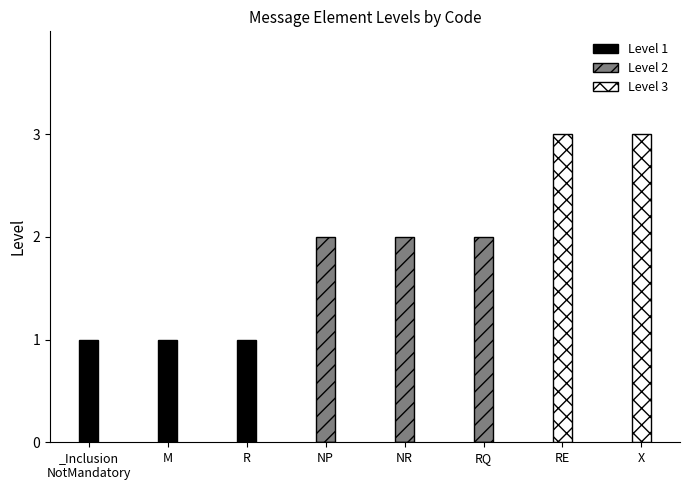

The value of Level 1 at _Inclusion
NotMandatory is 1. True or false?

True